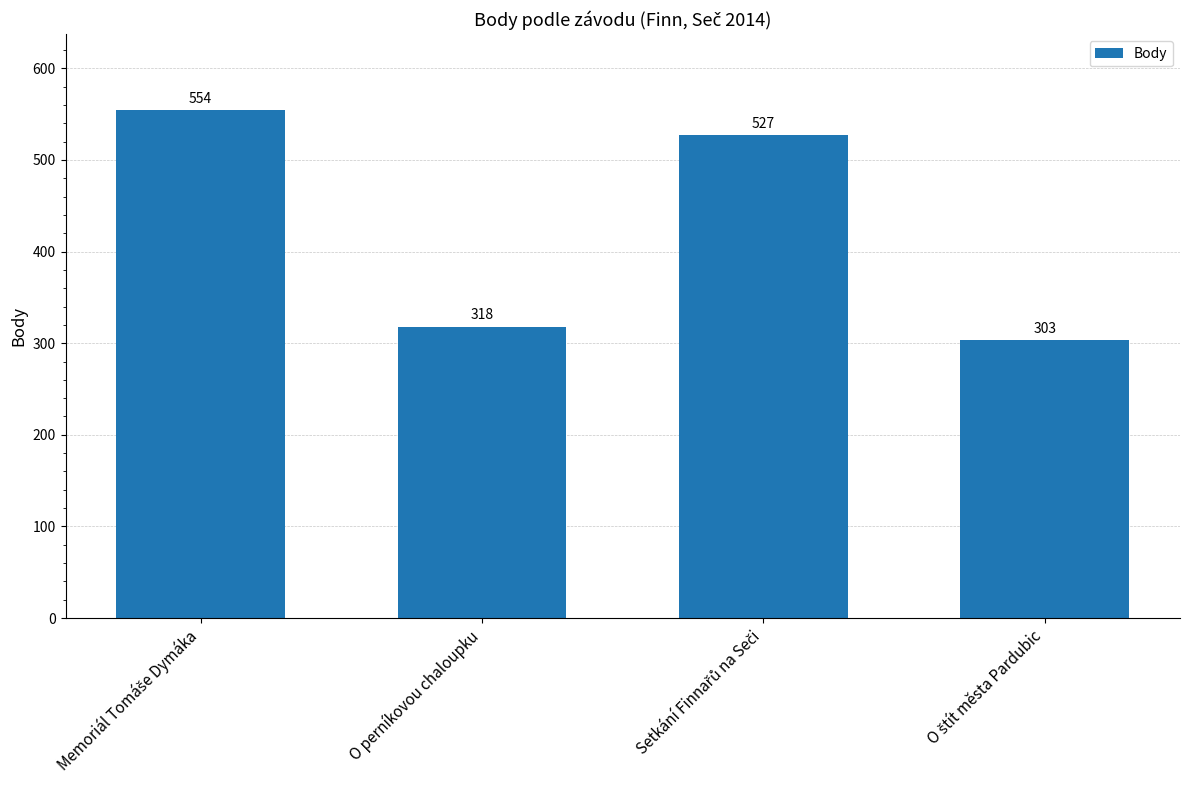

What is the average value?

426